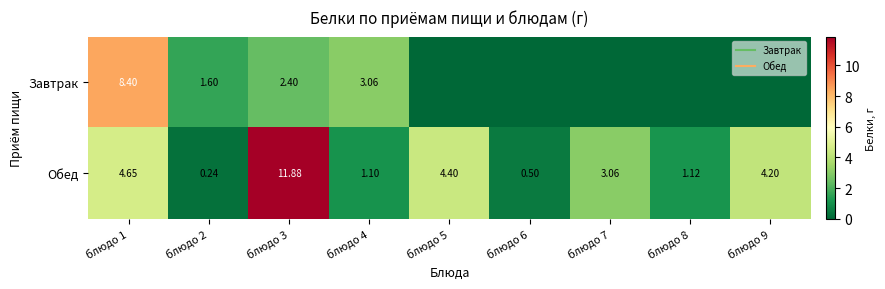

How many distinct data groups are displayed?

2